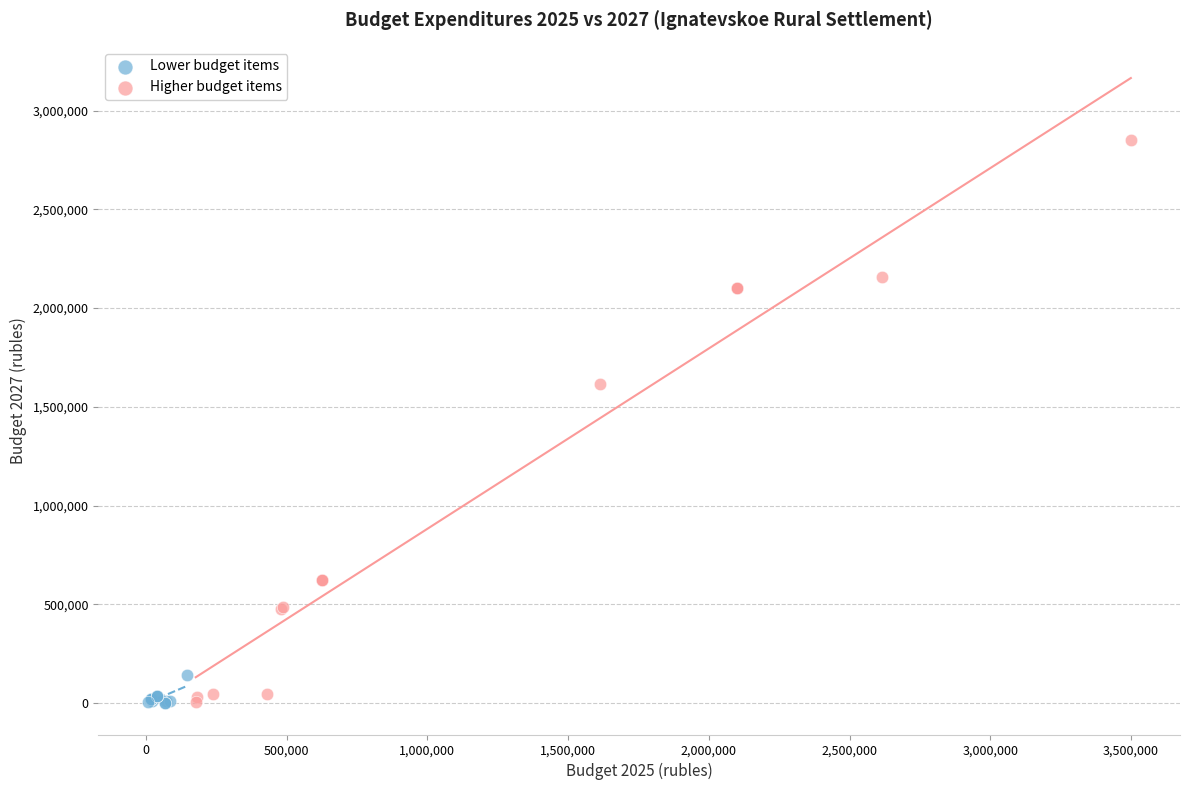

Which series contains the highest Y value?

Higher budget items